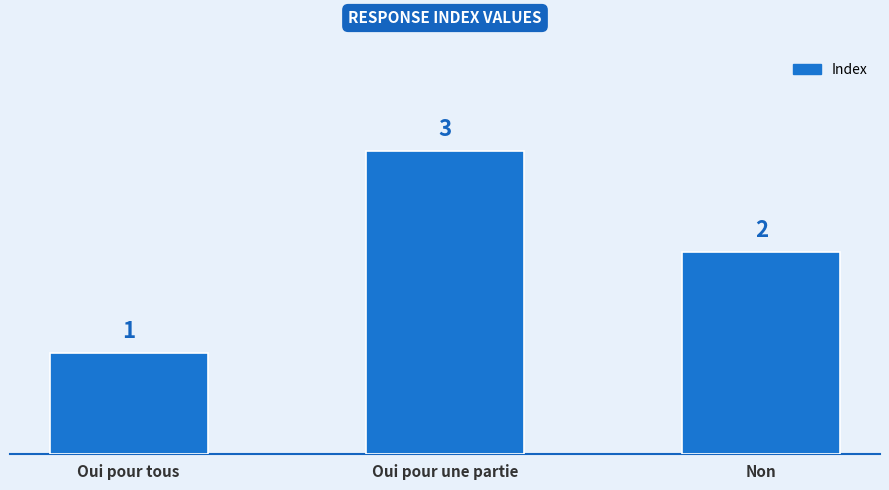

Which category has the lowest value across all series?

Oui pour tous